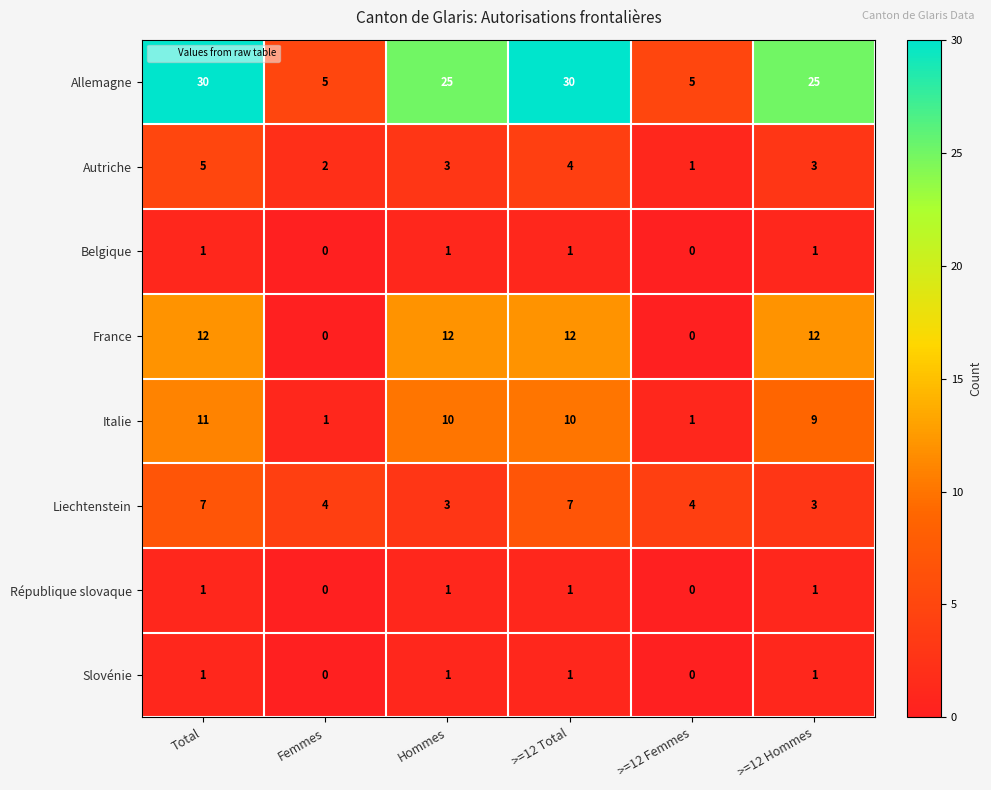

Which series has the largest total across all categories?

Allemagne